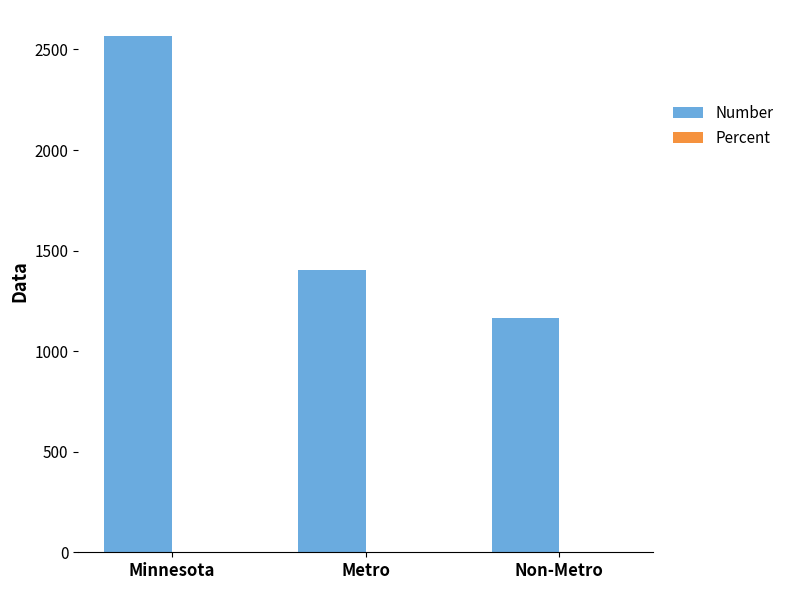

What is the sum of all Number values?

5136.0